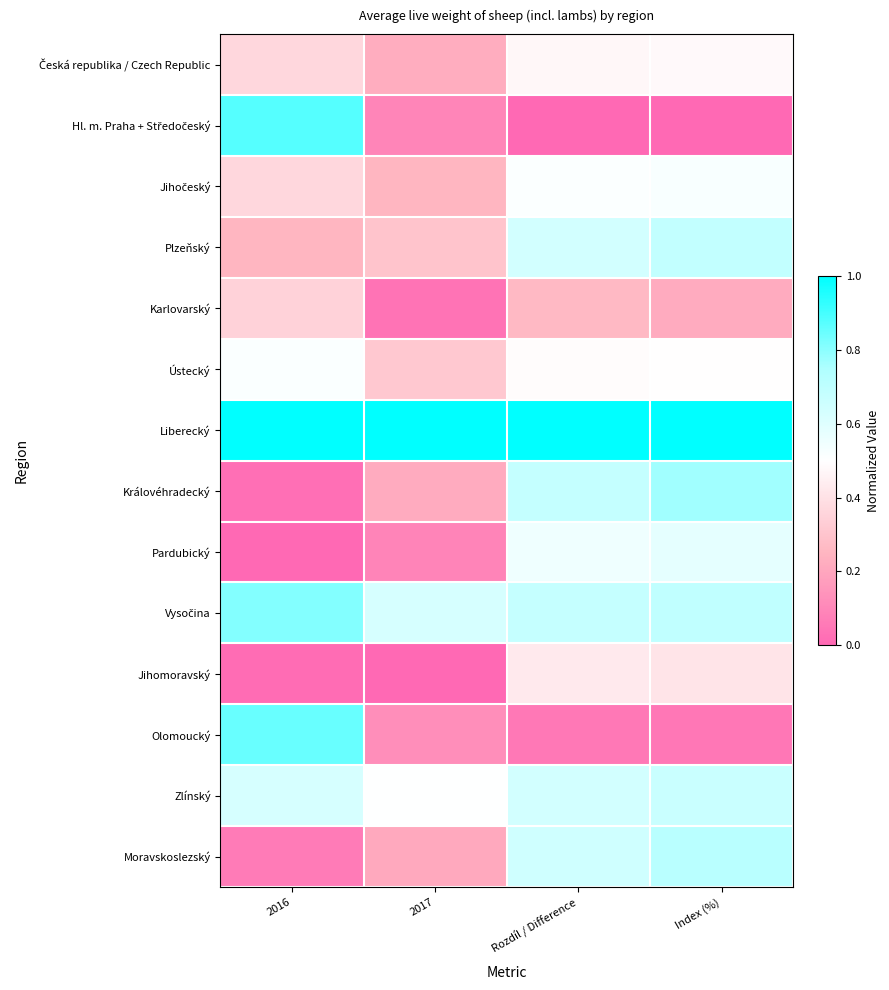

How many distinct data groups are displayed?

14